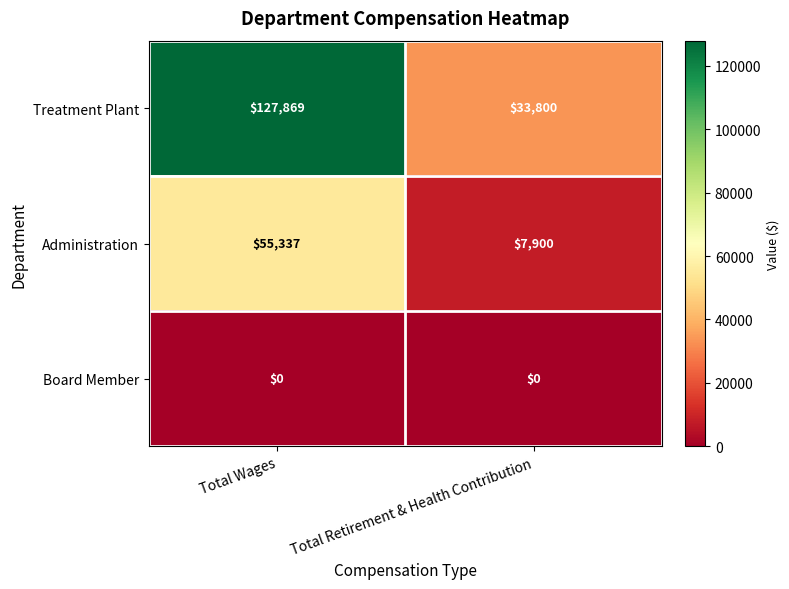

How many series are shown in this chart?

3